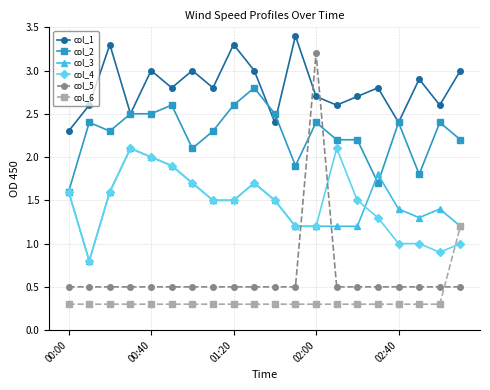

What is the value of the col_4 point at the 13th from the left?

1.2